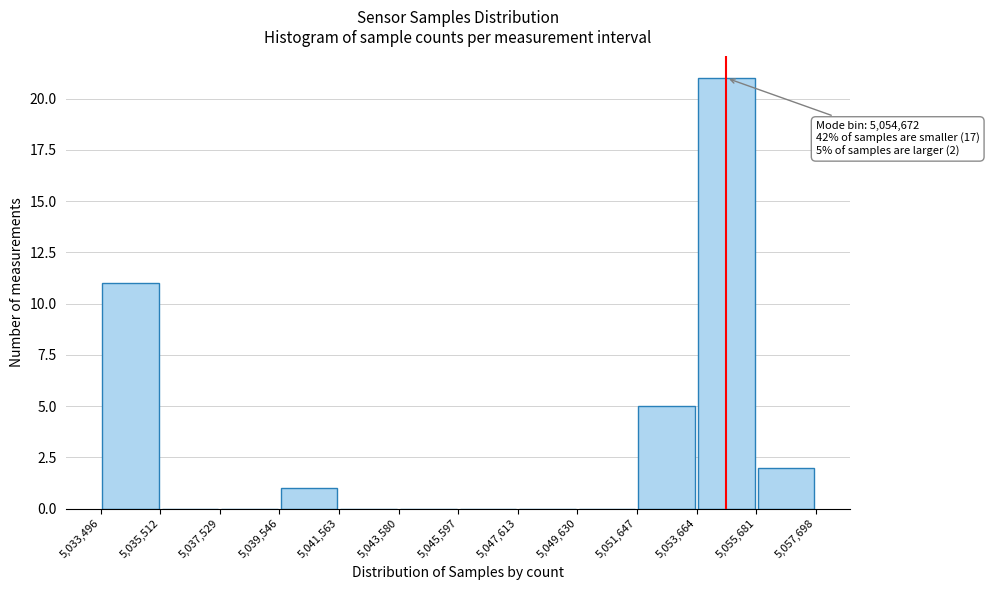

Which range on the x-axis has the tallest bar?

5,053,664 to 5,055,681